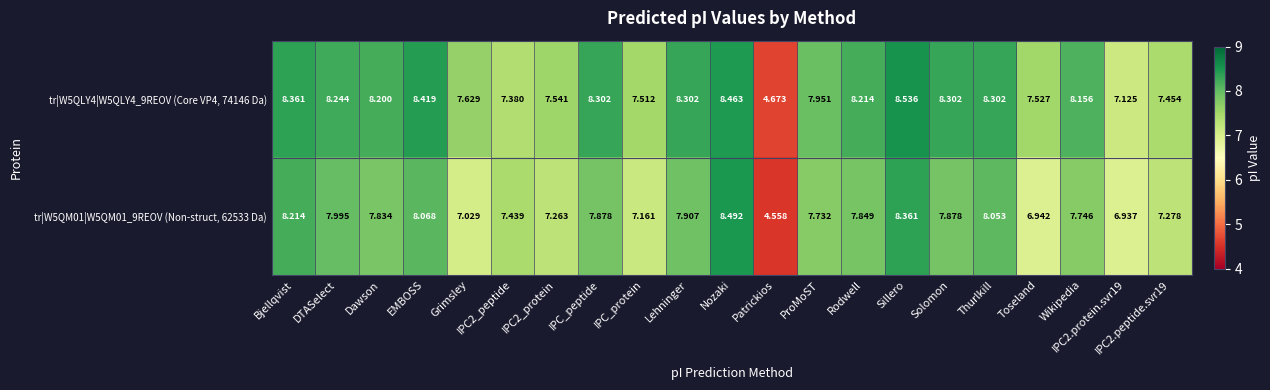

Is the value of tr|W5QM01|W5QM01_9REOV (Non-struct, 62533 Da) at Patrickios greater than the value of tr|W5QLY4|W5QLY4_9REOV (Core VP4, 74146 Da) at ProMoST?

No